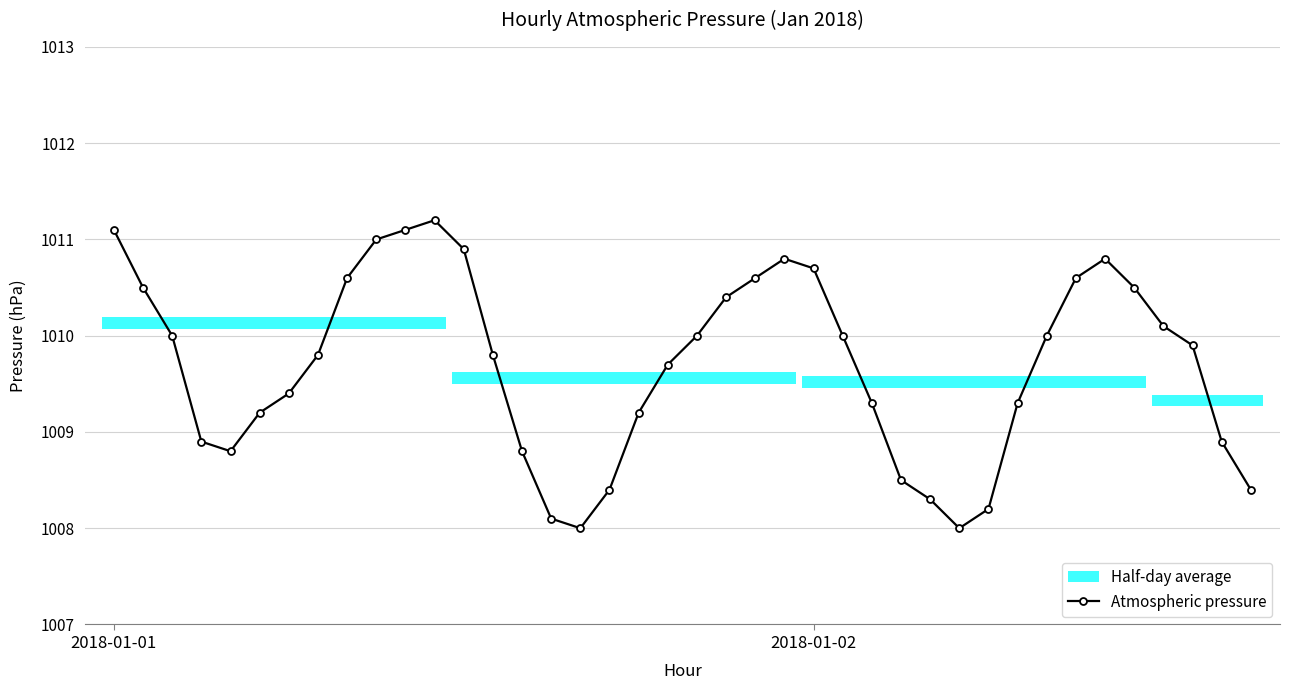

What is the average value?

1009.7